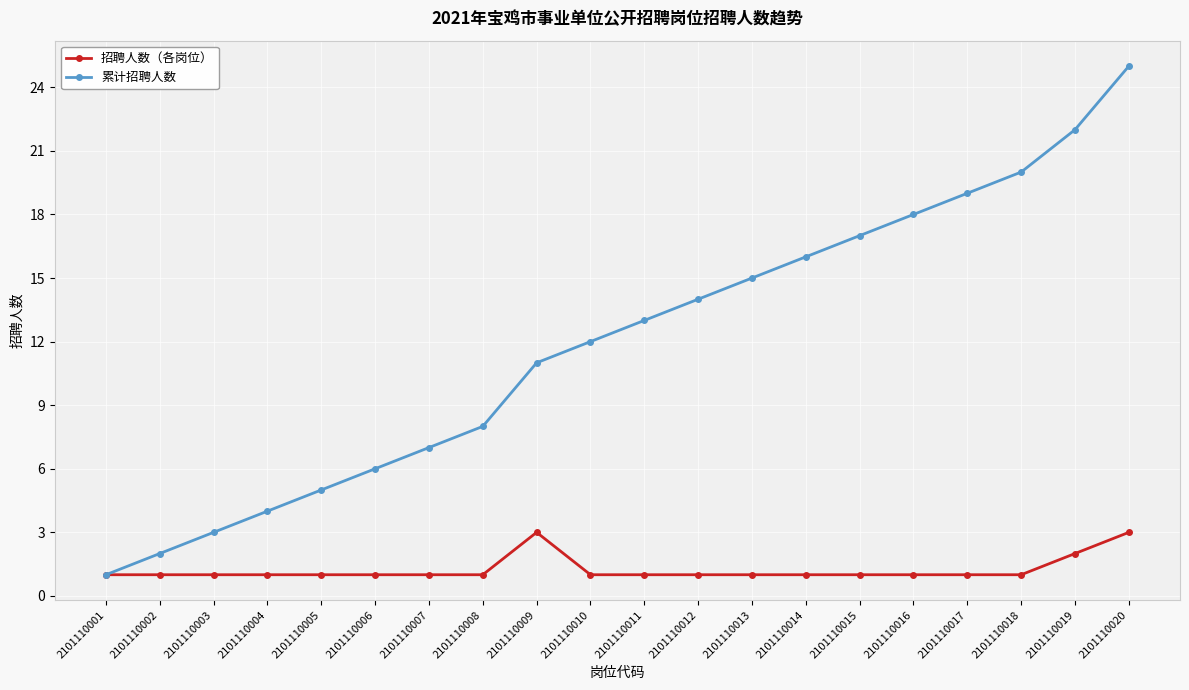

How many lines are shown in the chart?

2